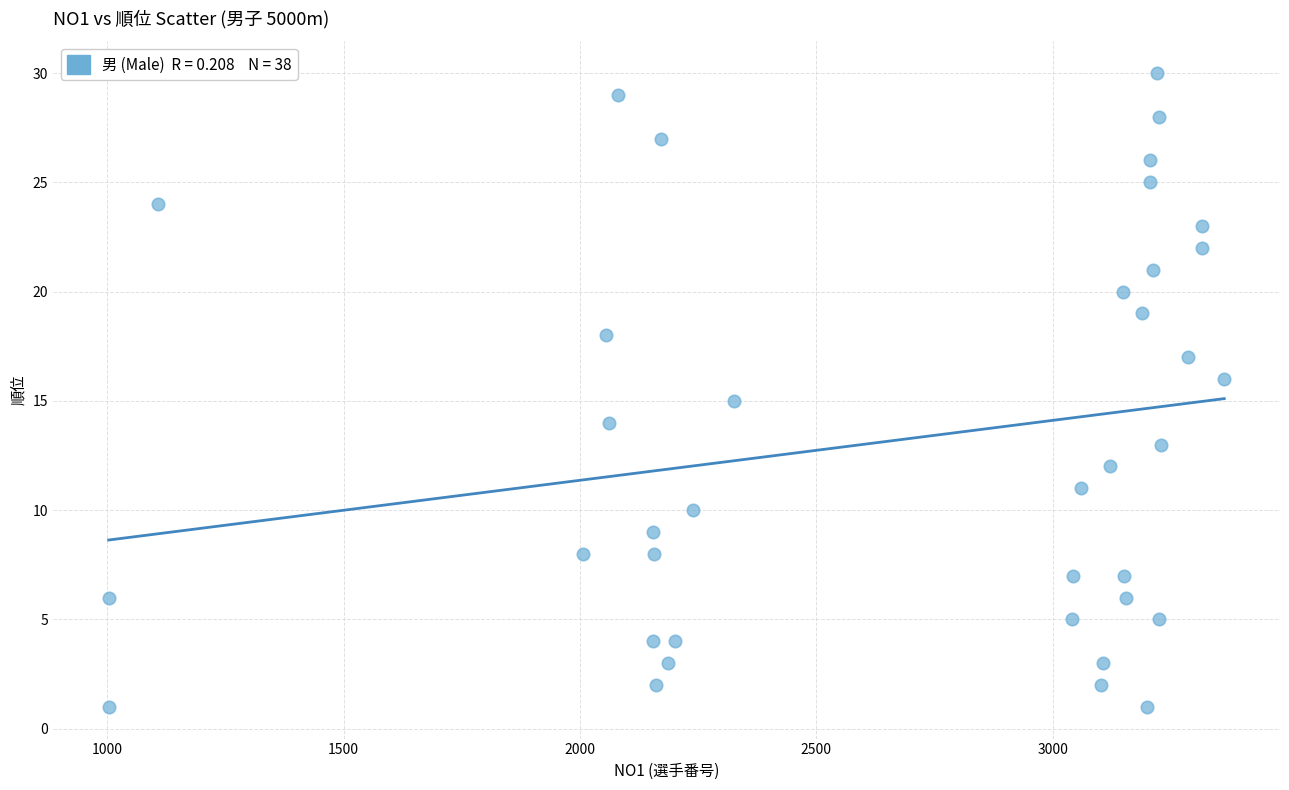

What is the range of X values (max minus min)?

2360